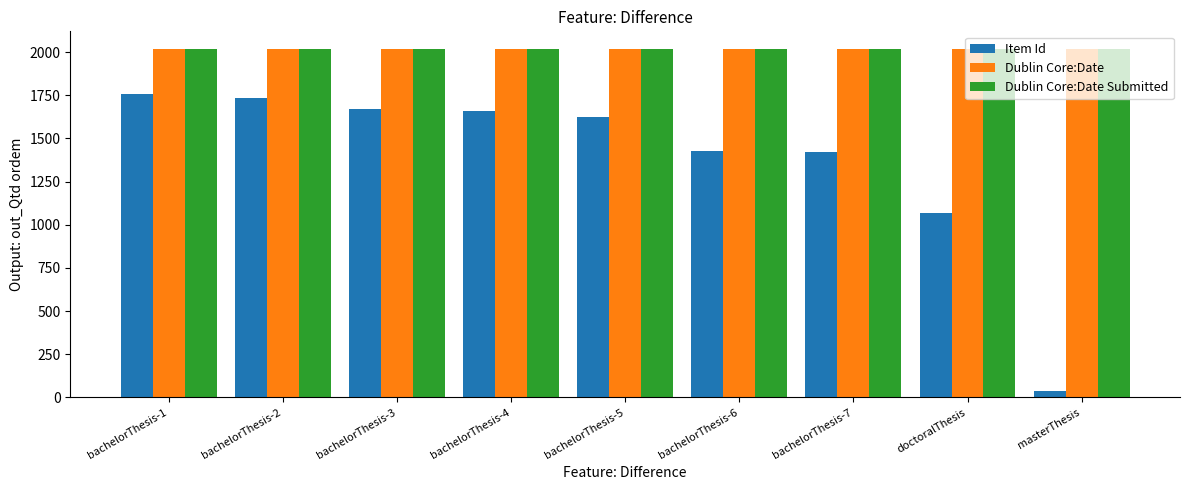

What are all the series names shown in the legend?

Item Id, Dublin Core:Date, Dublin Core:Date Submitted